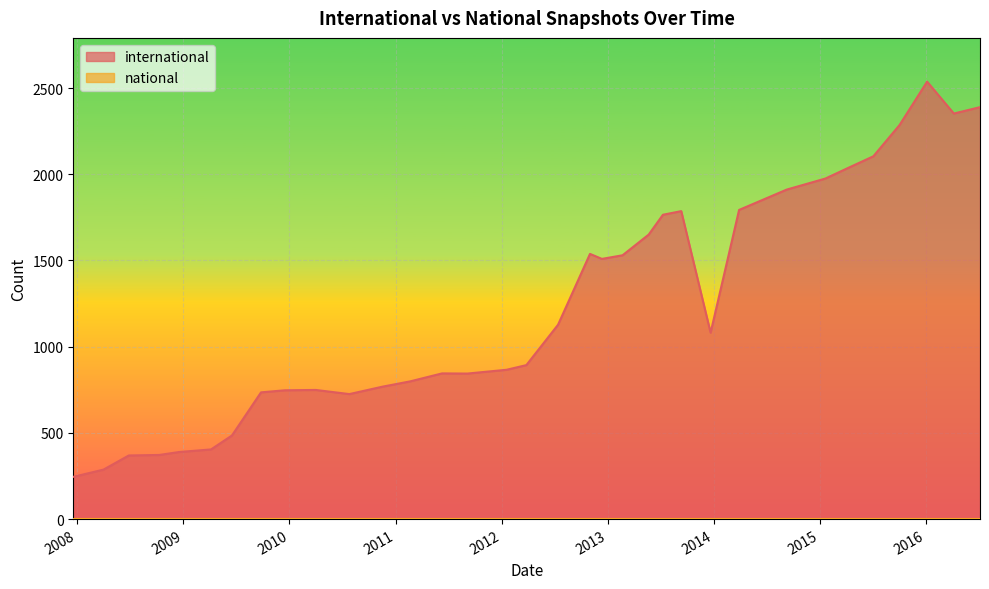

Which series has the largest range (max minus min)?

international